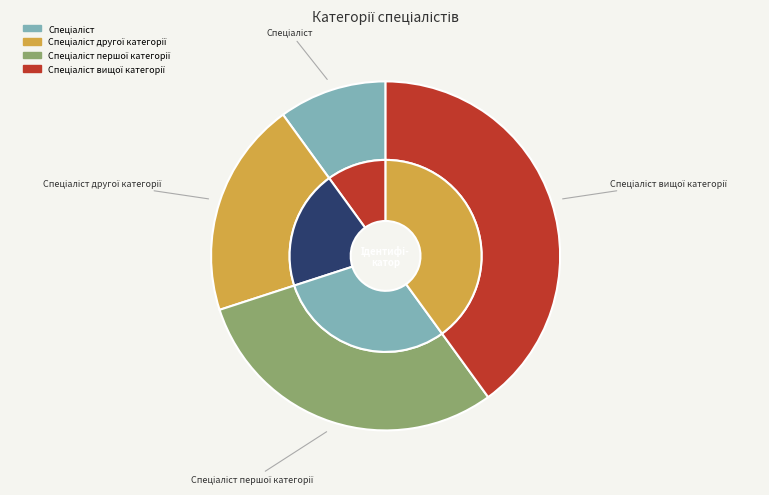

What percentage is NOT represented by Спеціаліст вищої категорії?

60.0%